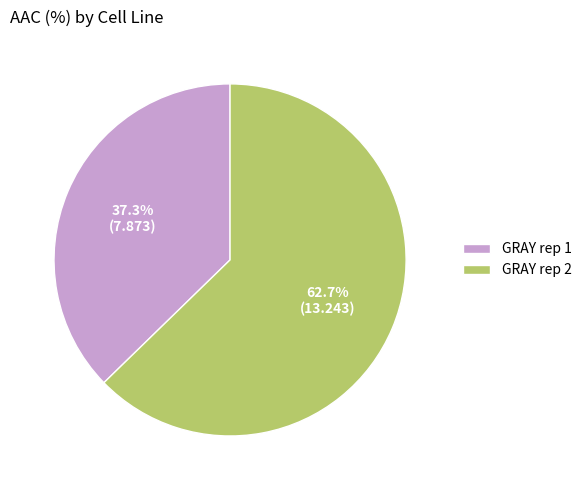

Is there any slice that represents more than half of the pie?

Yes